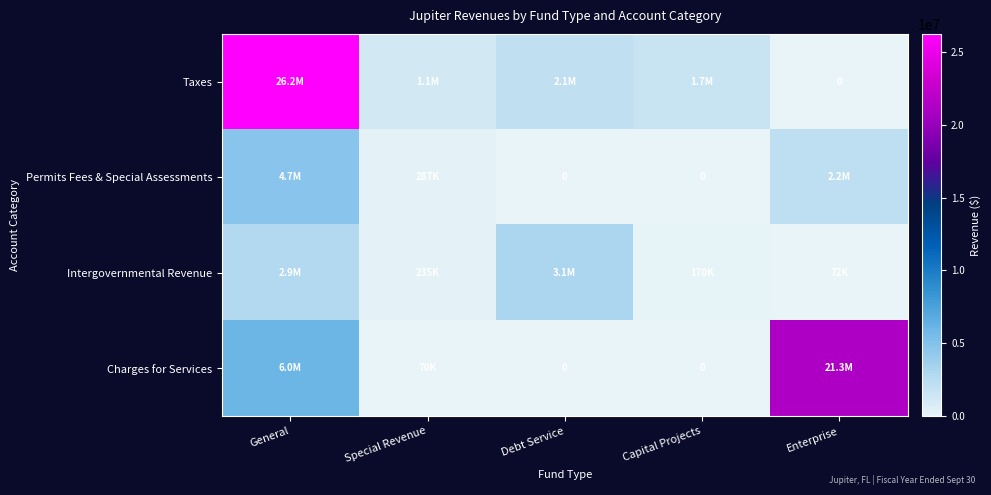

Which series has the largest total across all categories?

Taxes